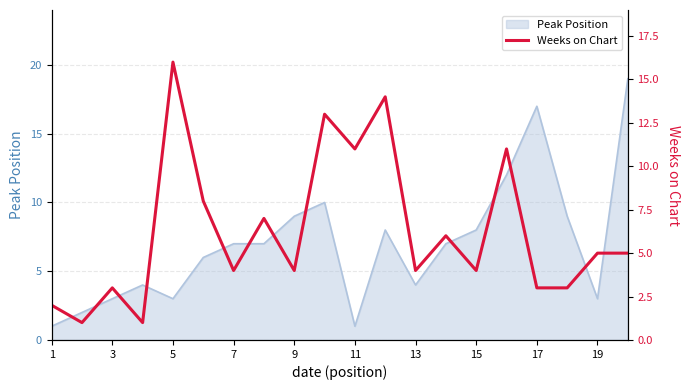

Is it true that Peak Position equals 2 at 19?

False